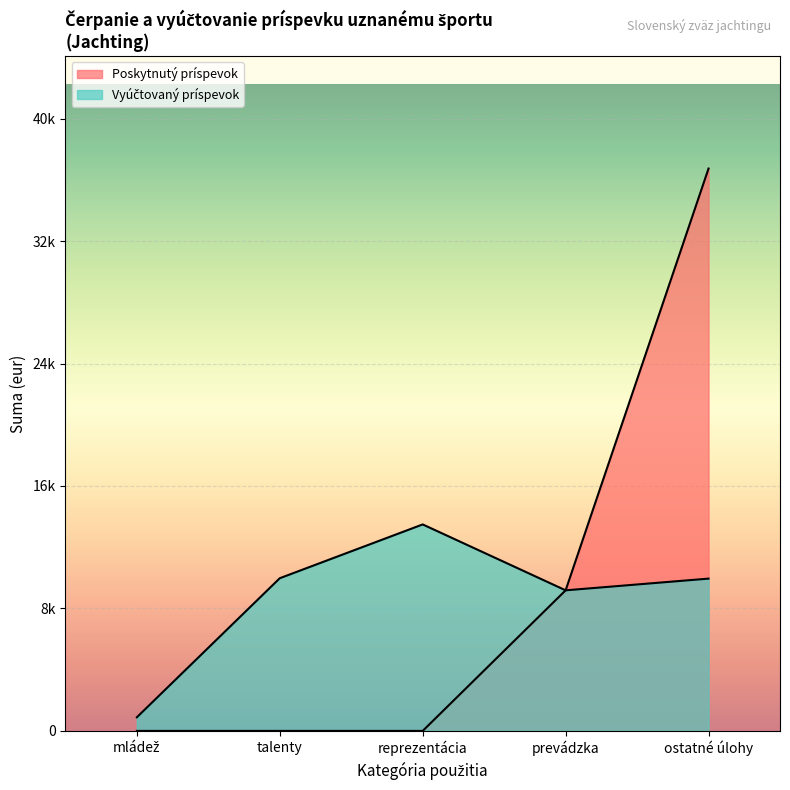

Does the chart display data point markers on the line(s)?

No